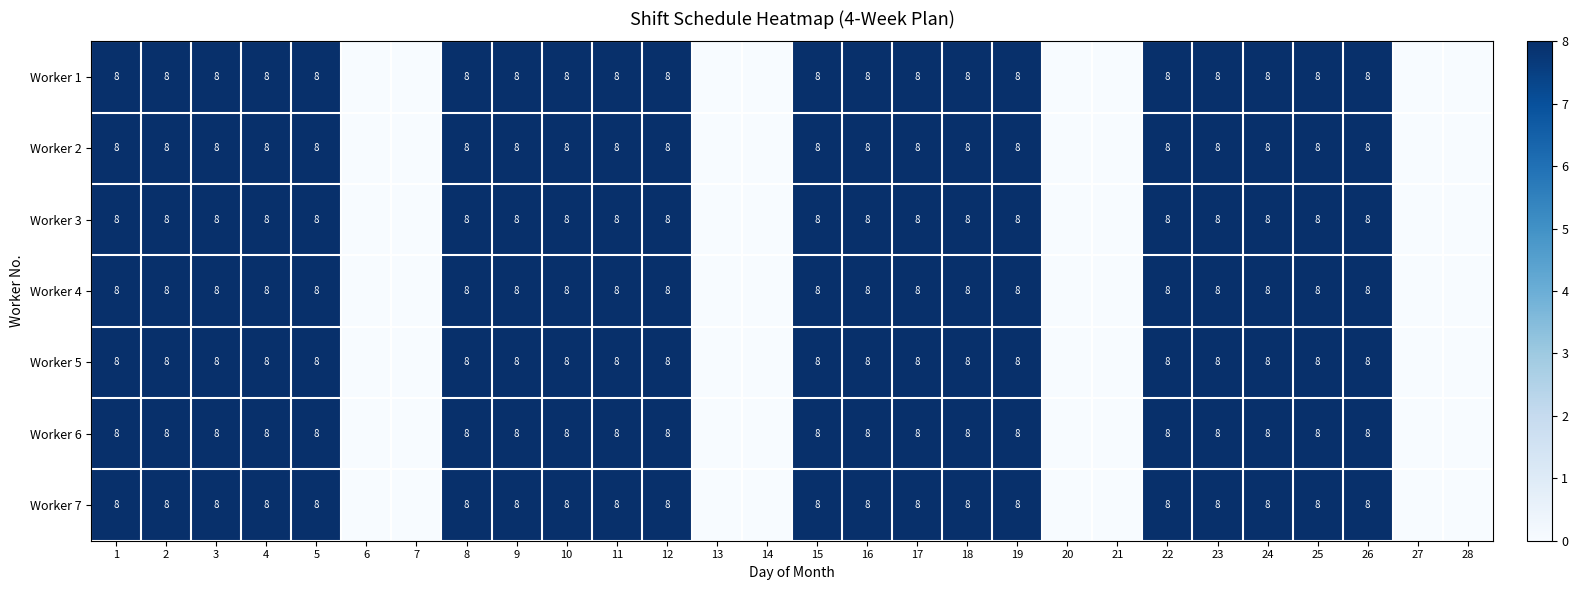

What is the sum of the Worker 7 values at 1 and 5?

16